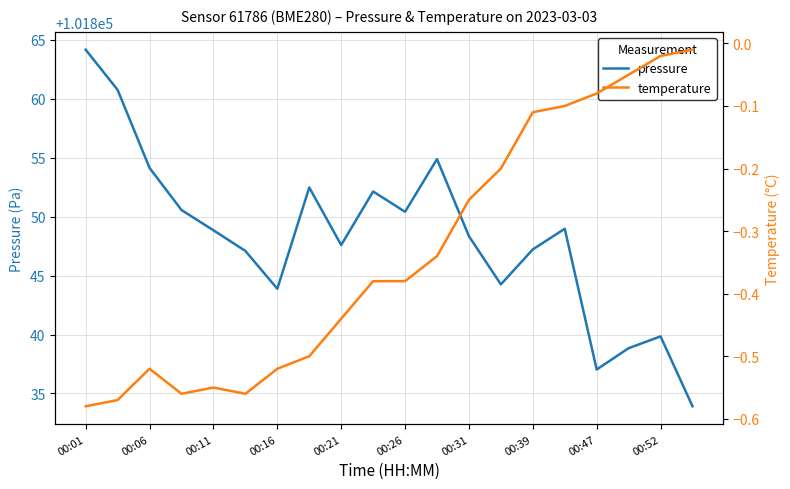

Which series has the largest total across all categories?

pressure